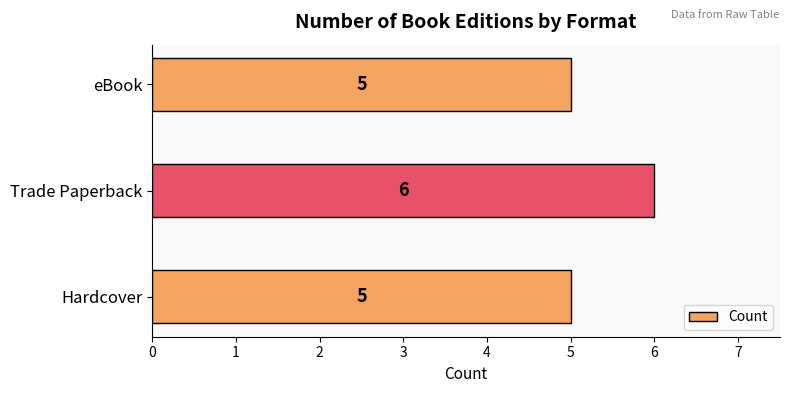

Count the values in the range 5 to 6.

3